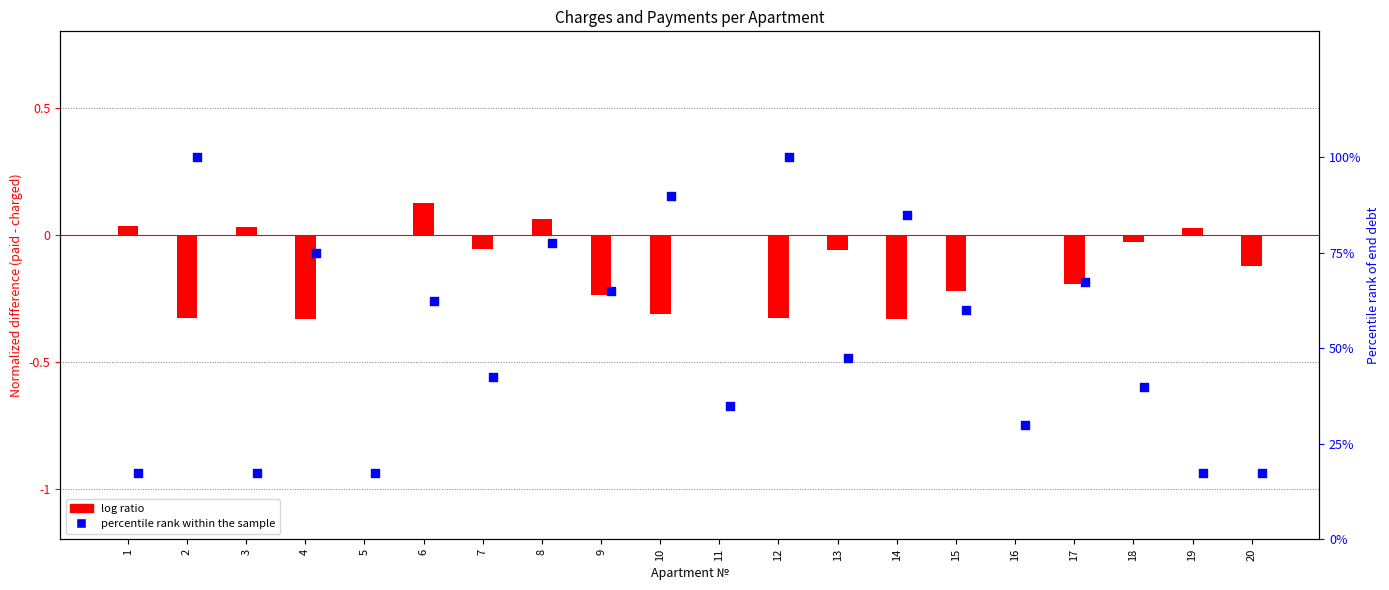

Is the value of percentile rank within the sample at 7 greater than the value of log ratio at 4?

Yes